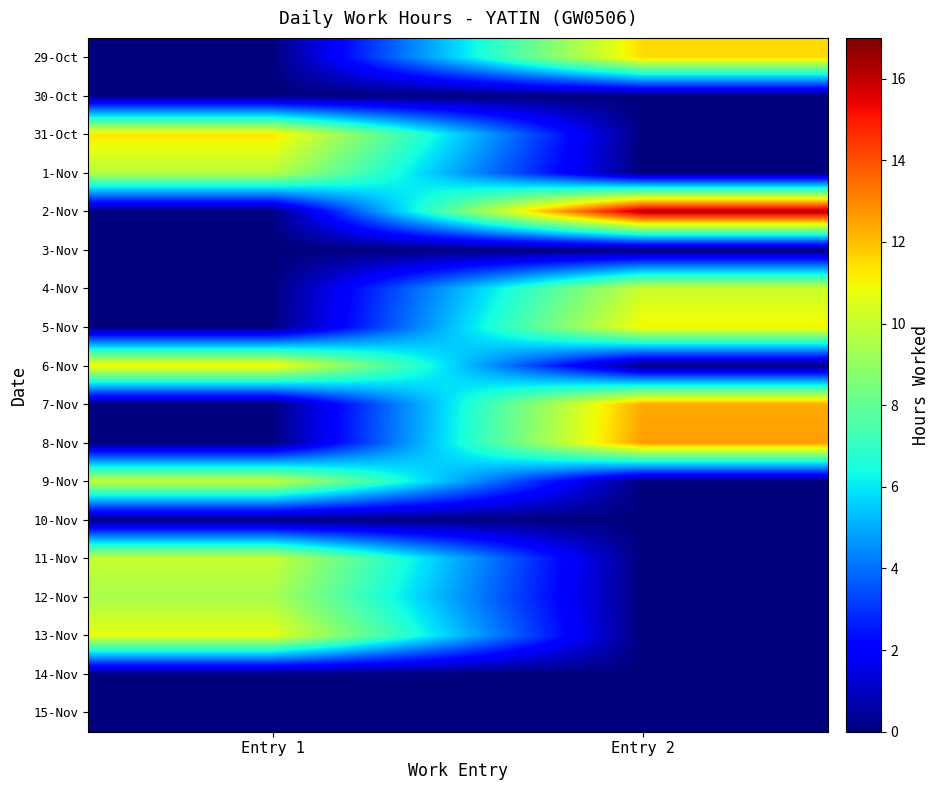

Between Entry 2 and Entry 1, which is larger?

Entry 2